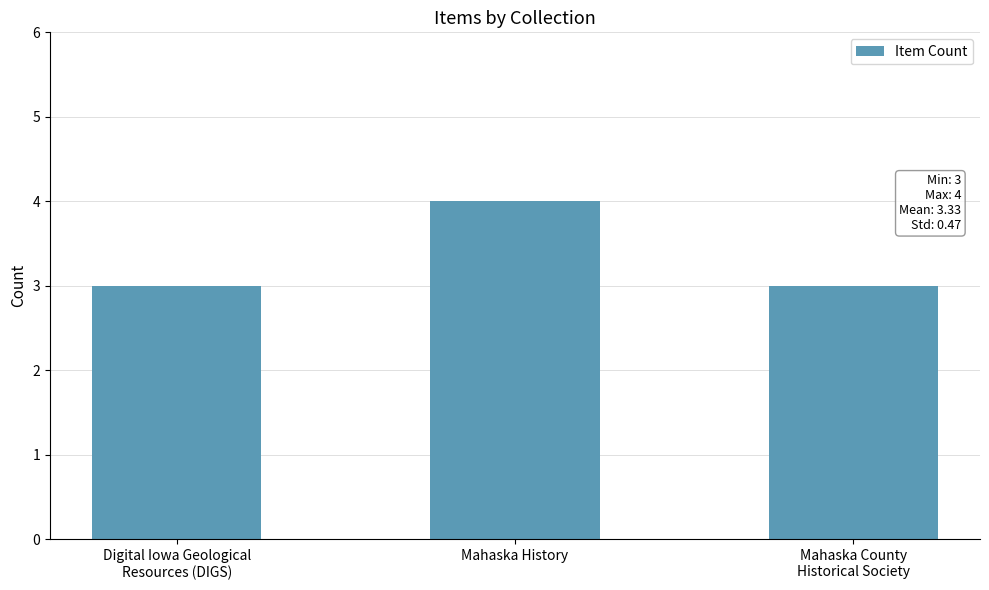

Is it true that the value at Mahaska History is 4?

True